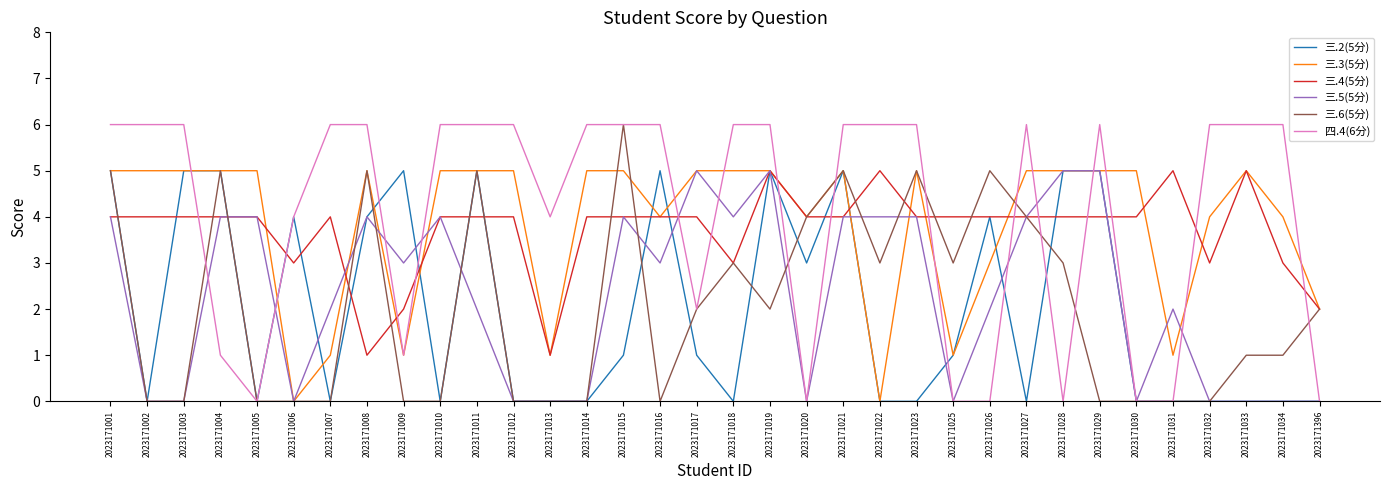

Where is the first local maximum for 三.6(5分)?

2023171004